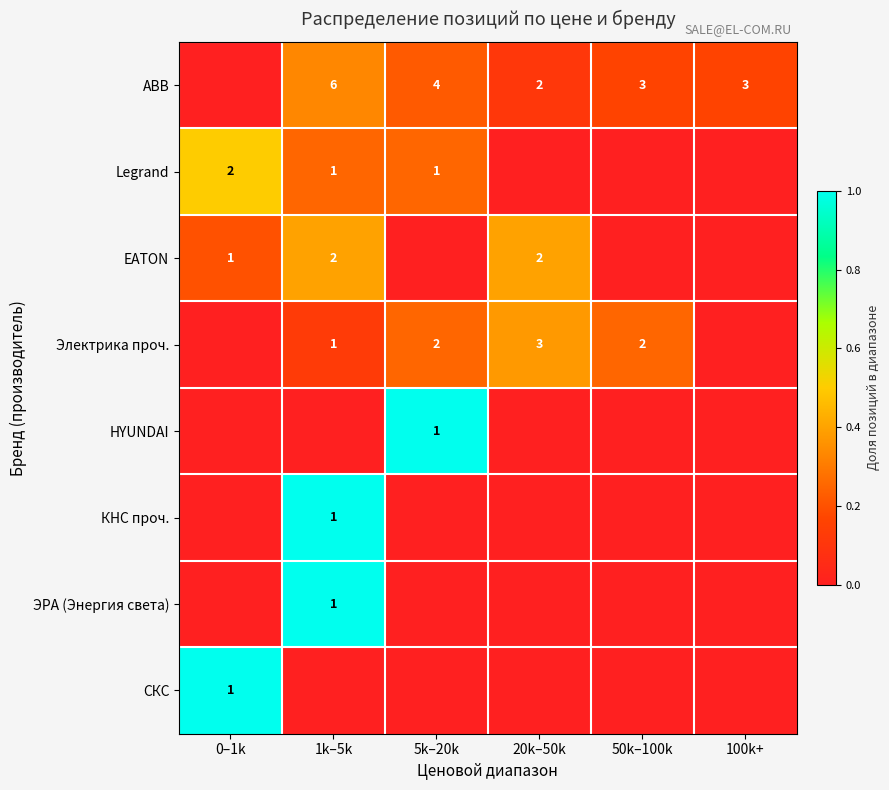

True or false: EATON has a value of 1 at 0–1k.

True